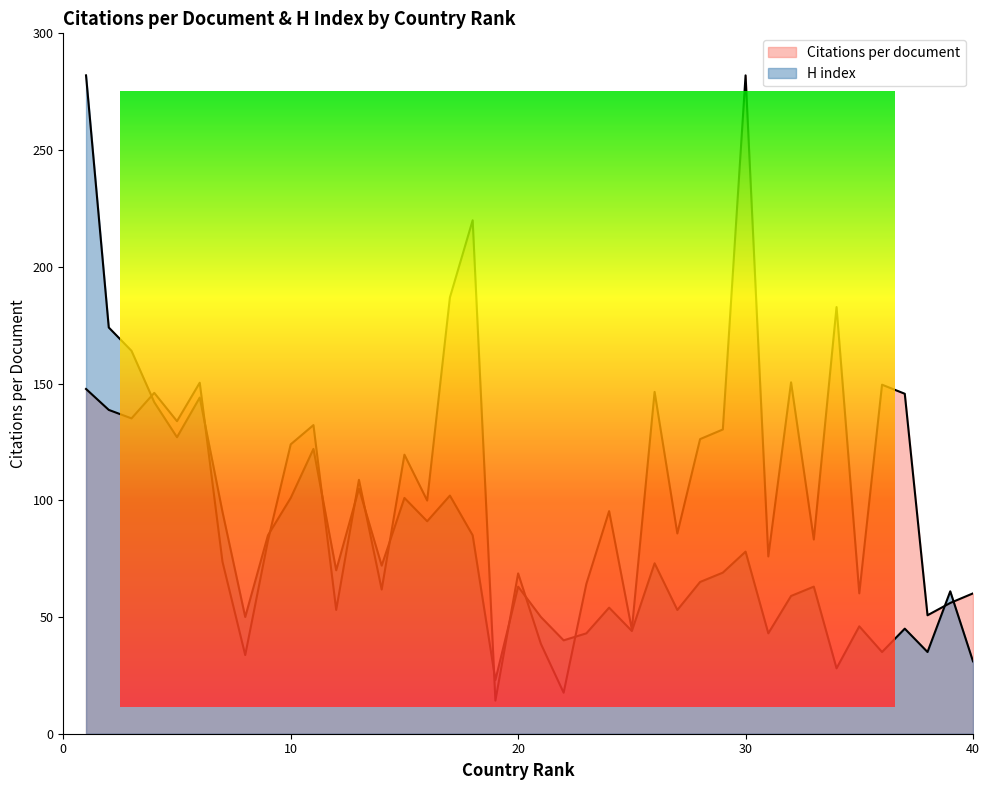

True or false: H index and Citations per document intersect in this chart.

True